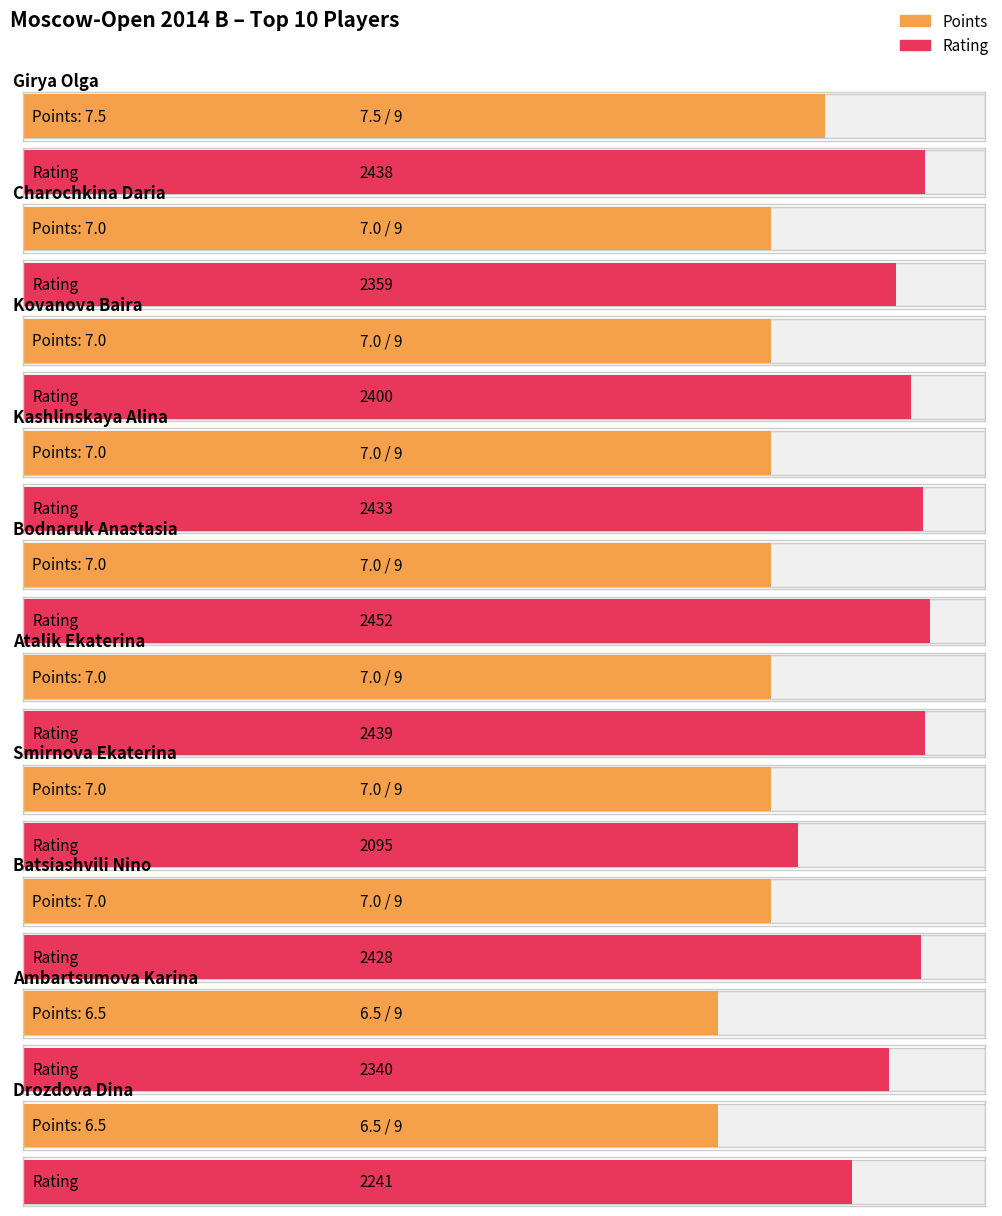

Reading left to right, transcribe all the data shown in this chart.

Points: 7.5	7.0	7.0	7.0	7.0	7.0	7.0	7.0	6.5	6.5
Rating: 2438.0	2359.0	2400.0	2433.0	2452.0	2439.0	2095.0	2428.0	2340.0	2241.0